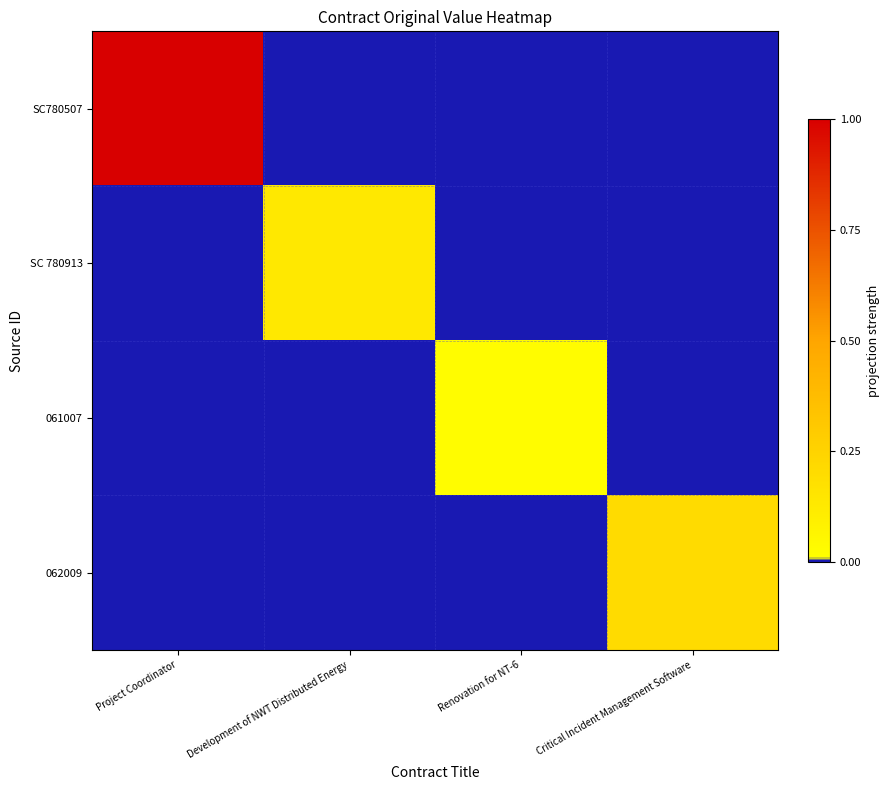

At how many categories does at least one series exceed 0?

4